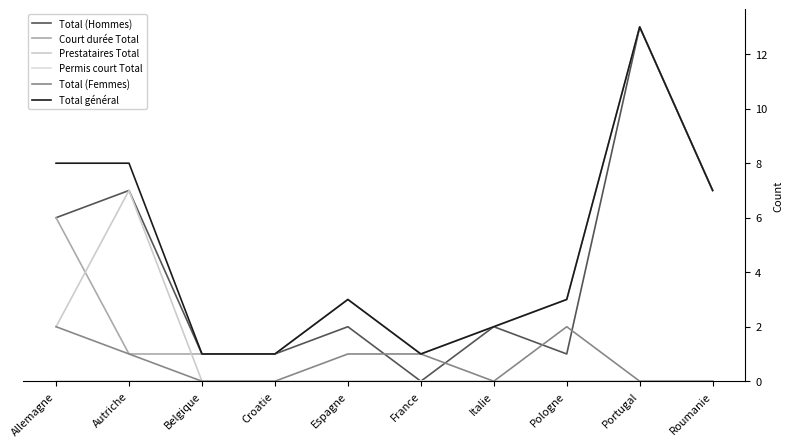

Is it true that Total (Femmes) equals 1 at Belgique?

False